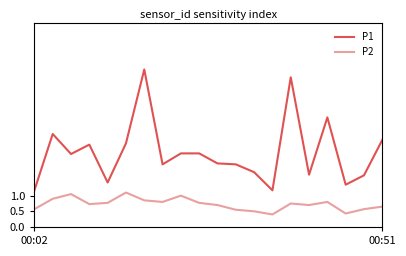

Which series has the largest range (max minus min)?

P1